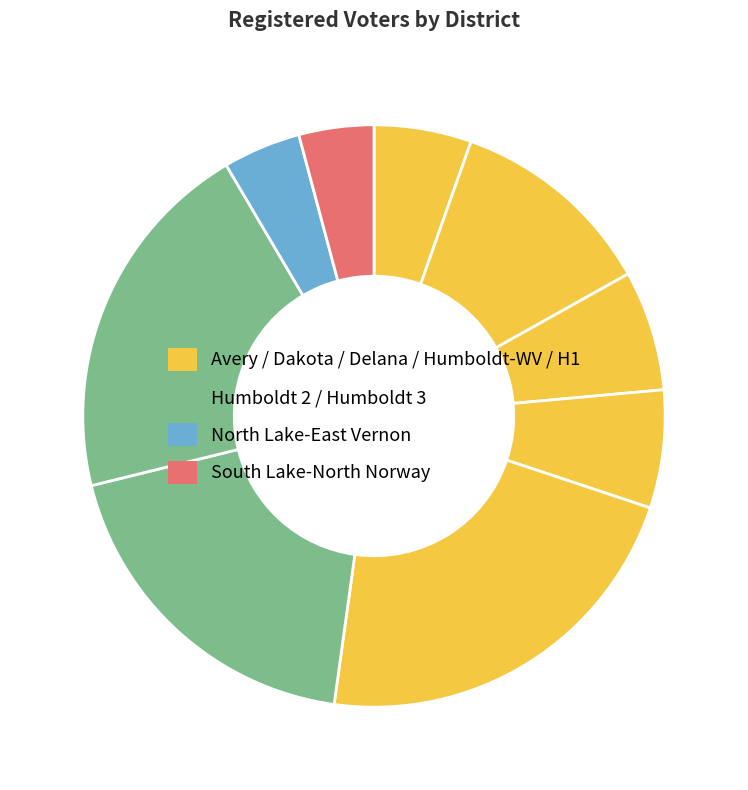

How many segments does this pie chart have?

9